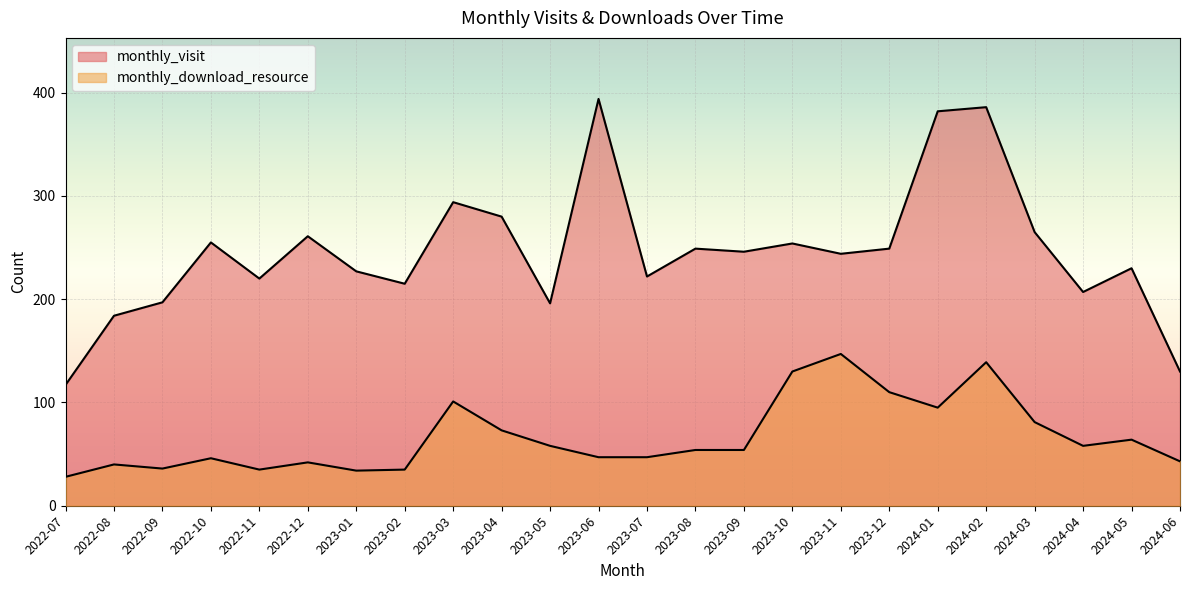

What is the average value of the monthly_download_resource series?

67